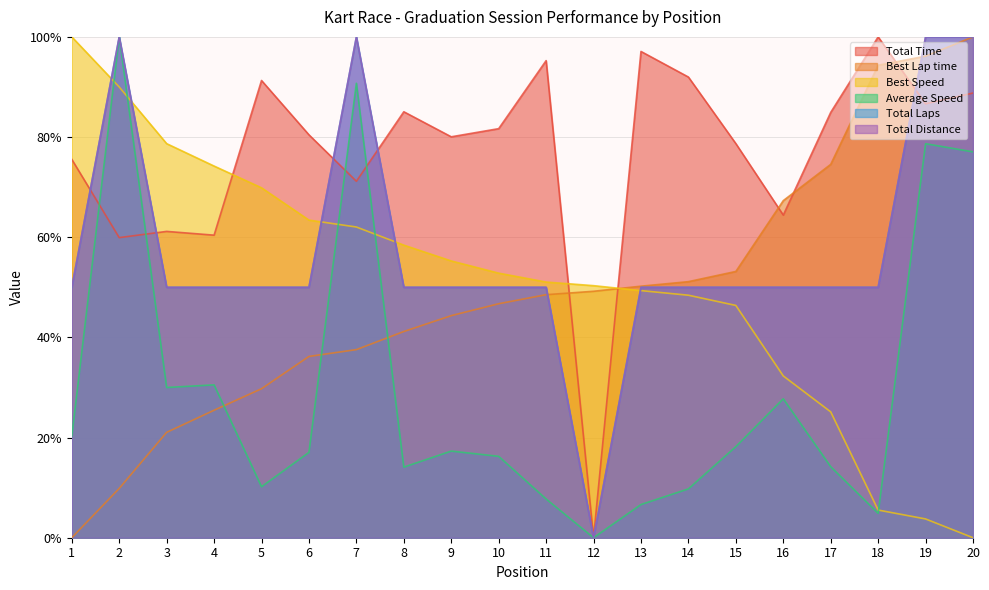

Reading left to right, what are all the values shown in this chart?

Total Time: 1=75.5	2=59.9	3=61.2	4=60.4	5=91.3	6=80.5	7=71.2	8=85.1	9=80.1	10=81.7	11=95.3	12=0.0	13=97.1	14=92.0	15=78.7	16=64.4	17=84.9	18=100.0	19=86.6	20=88.8
Best Lap time: 1=0.0	2=9.8	3=21.0	4=25.5	5=29.8	6=36.2	7=37.6	8=41.2	9=44.3	10=46.7	11=48.5	12=49.2	13=50.2	14=51.1	15=53.2	16=67.3	17=74.5	18=94.3	19=96.2	20=100.0
Best Speed: 1=100.0	2=90.0	3=78.7	4=74.2	5=69.9	6=63.4	7=62.0	8=58.4	9=55.3	10=52.8	11=51.1	12=50.3	13=49.3	14=48.4	15=46.4	16=32.3	17=25.1	18=5.5	19=3.7	20=0.0
Average Speed: 1=20.2	2=100.0	3=30.0	4=30.5	5=10.2	6=17.0	7=90.7	8=14.1	9=17.3	10=16.3	11=7.7	12=0.0	13=6.6	14=9.8	15=18.2	16=27.7	17=14.2	18=4.9	19=78.7	20=77.0
Total Laps: 1=50.0	2=100.0	3=50.0	4=50.0	5=50.0	6=50.0	7=100.0	8=50.0	9=50.0	10=50.0	11=50.0	12=0.0	13=50.0	14=50.0	15=50.0	16=50.0	17=50.0	18=50.0	19=100.0	20=100.0
Total Distance: 1=50.0	2=100.0	3=50.0	4=50.0	5=50.0	6=50.0	7=100.0	8=50.0	9=50.0	10=50.0	11=50.0	12=0.0	13=50.0	14=50.0	15=50.0	16=50.0	17=50.0	18=50.0	19=100.0	20=100.0